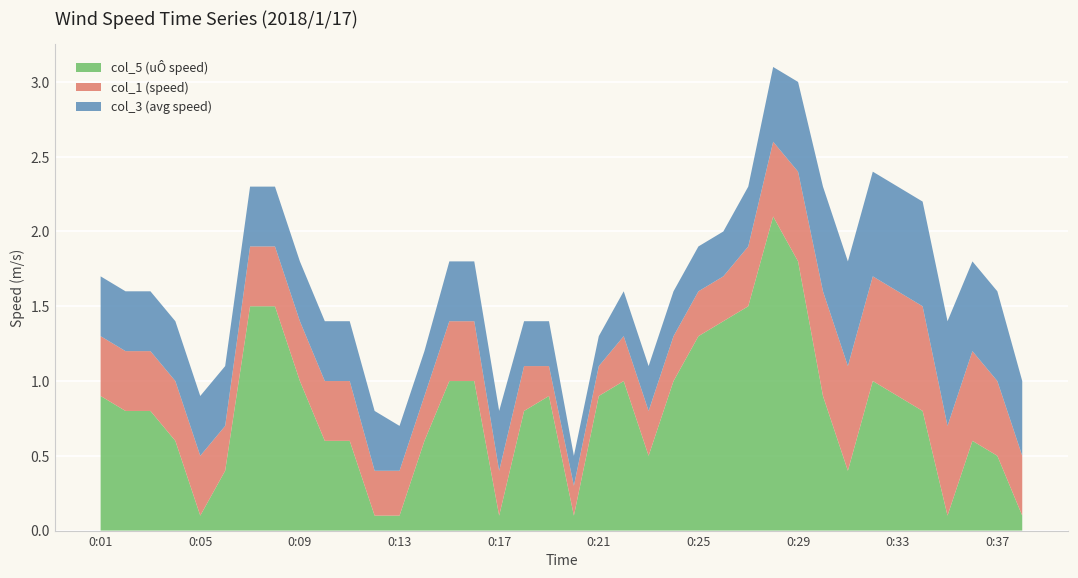

Reading left to right, extract all data points from this chart.

col_5 (uÔ speed): 0:01=0.9	0:02=0.8	0:03=0.8	0:04=0.6	0:05=0.1	0:06=0.4	0:07=1.5	0:08=1.5	0:09=1.0	0:10=0.6	0:11=0.6	0:12=0.1	0:13=0.1	0:14=0.6	0:15=1.0	0:16=1.0	0:17=0.1	0:18=0.8	0:19=0.9	0:20=0.1	0:21=0.9	0:22=1.0	0:23=0.5	0:24=1.0	0:25=1.3	0:26=1.4	0:27=1.5	0:28=2.1	0:29=1.8	0:30=0.9	0:31=0.4	0:32=1.0	0:33=0.9	0:34=0.8	0:35=0.1	0:36=0.6	0:37=0.5	0:38=0.1
col_1 (speed): 0:01=0.4	0:02=0.4	0:03=0.4	0:04=0.4	0:05=0.4	0:06=0.3	0:07=0.4	0:08=0.4	0:09=0.4	0:10=0.4	0:11=0.4	0:12=0.3	0:13=0.3	0:14=0.3	0:15=0.4	0:16=0.4	0:17=0.3	0:18=0.3	0:19=0.2	0:20=0.2	0:21=0.2	0:22=0.3	0:23=0.3	0:24=0.3	0:25=0.3	0:26=0.3	0:27=0.4	0:28=0.5	0:29=0.6	0:30=0.7	0:31=0.7	0:32=0.7	0:33=0.7	0:34=0.7	0:35=0.6	0:36=0.6	0:37=0.5	0:38=0.4
col_3 (avg speed): 0:01=0.4	0:02=0.4	0:03=0.4	0:04=0.4	0:05=0.4	0:06=0.4	0:07=0.4	0:08=0.4	0:09=0.4	0:10=0.4	0:11=0.4	0:12=0.4	0:13=0.3	0:14=0.3	0:15=0.4	0:16=0.4	0:17=0.4	0:18=0.3	0:19=0.3	0:20=0.2	0:21=0.2	0:22=0.3	0:23=0.3	0:24=0.3	0:25=0.3	0:26=0.3	0:27=0.4	0:28=0.5	0:29=0.6	0:30=0.7	0:31=0.7	0:32=0.7	0:33=0.7	0:34=0.7	0:35=0.7	0:36=0.6	0:37=0.6	0:38=0.5